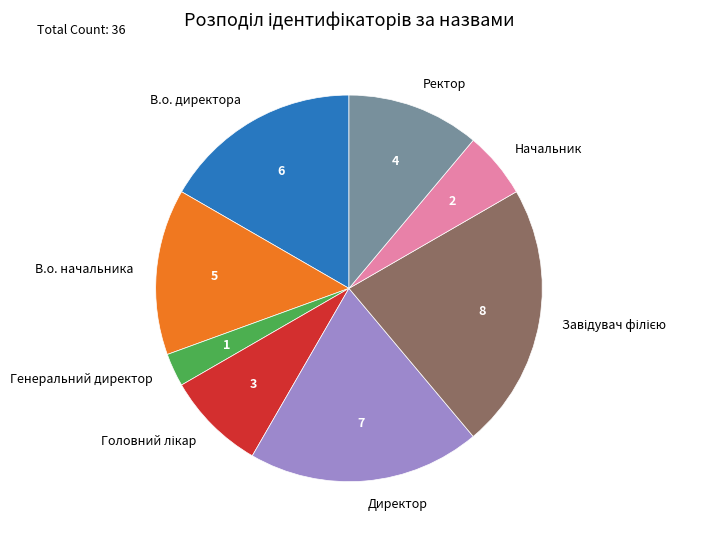

Which category has the smallest portion of the pie?

Генеральний директор